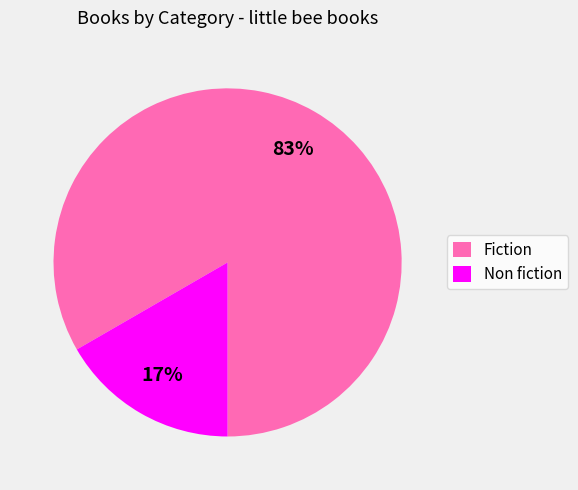

Rank the categories by value from lowest to highest.

Non fiction, Fiction